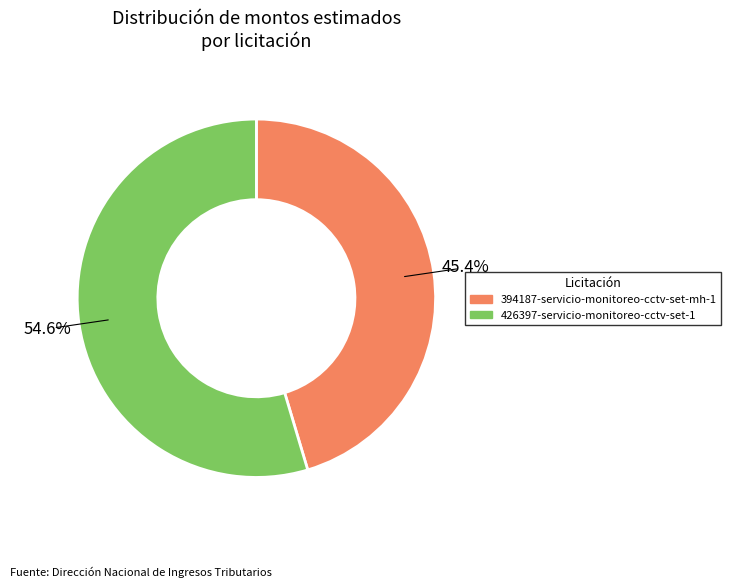

Does any single category account for the majority?

Yes